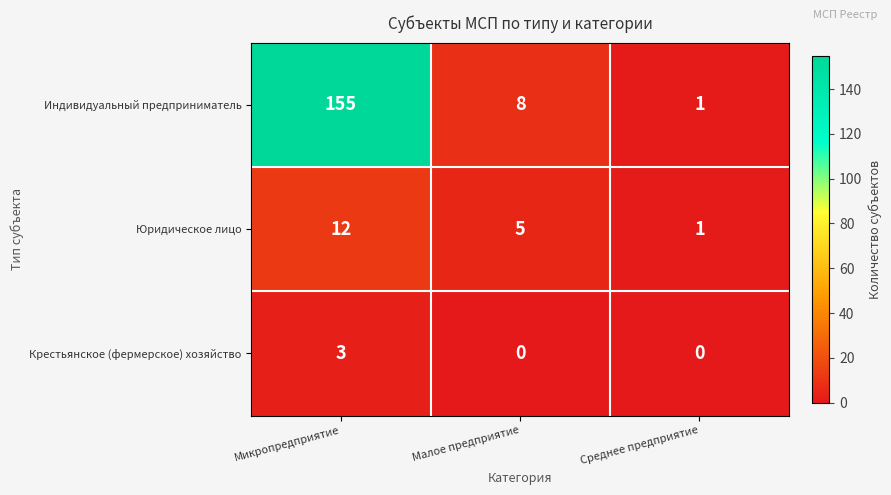

What is the difference between the maximum and minimum values in the Крестьянское (фермерское) хозяйство series?

3